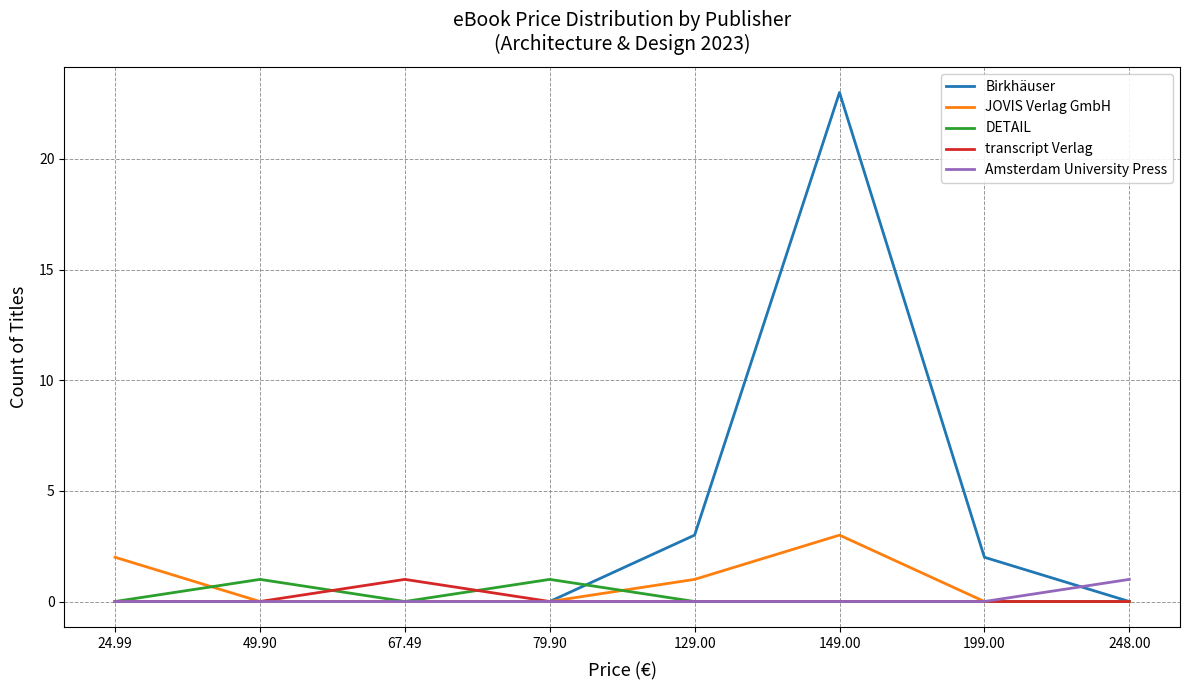

What is the maximum value shown in the chart?

23